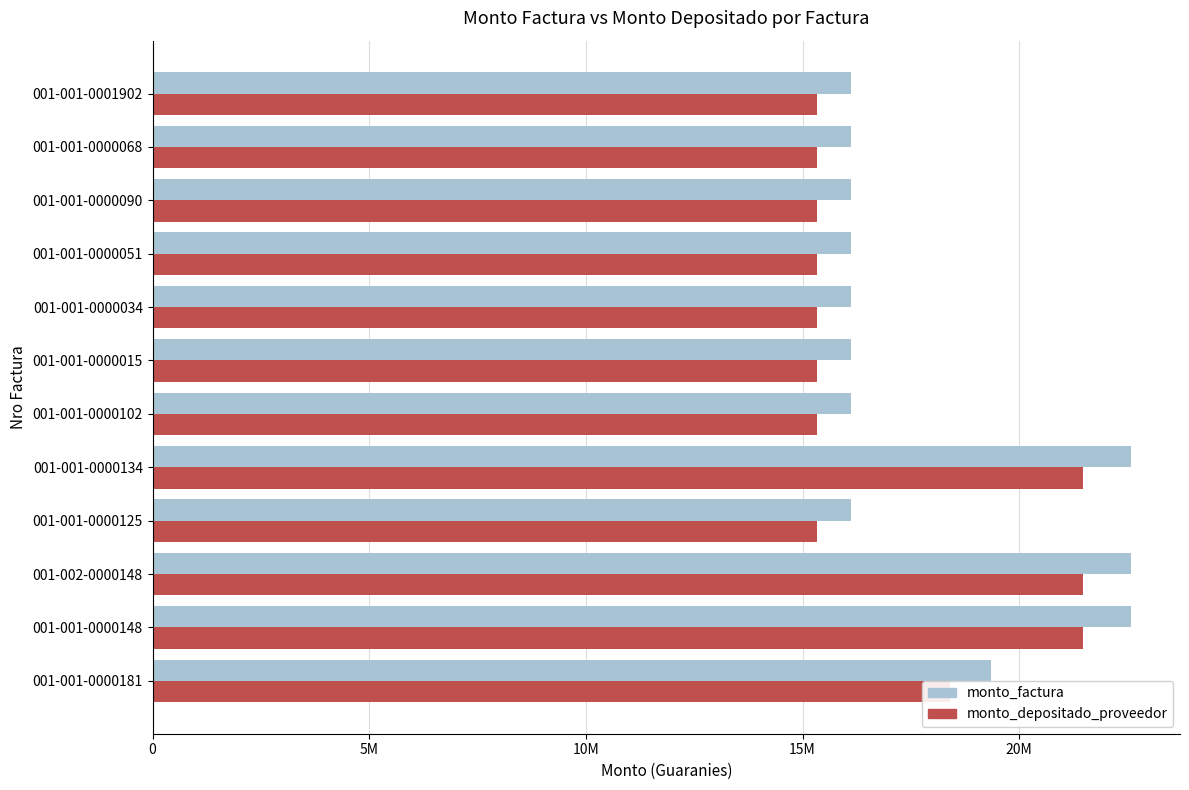

Rank the series by their average value, from lowest to highest.

monto_depositado_proveedor, monto_factura